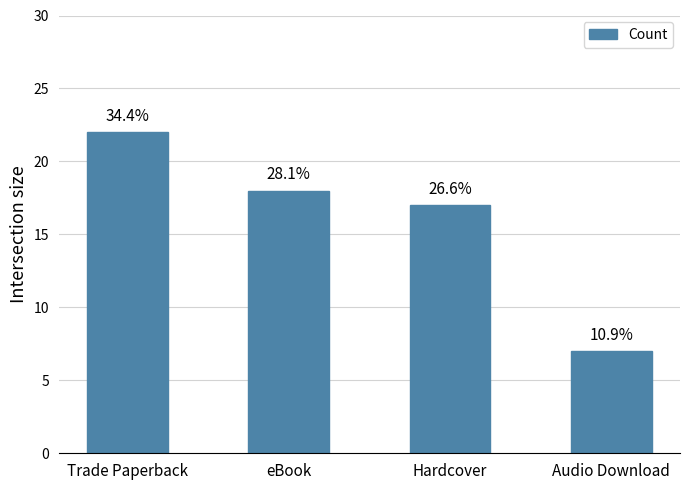

The value at Audio Download is 12. True or false?

False